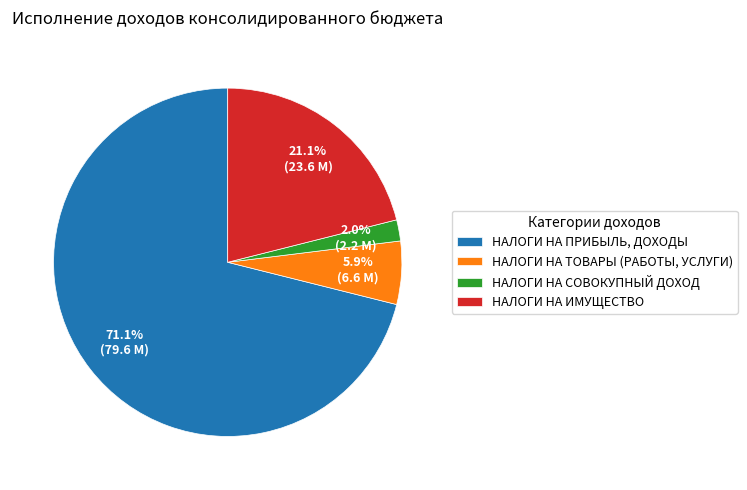

Which slice is the largest?

НАЛОГИ НА ПРИБЫЛЬ, ДОХОДЫ